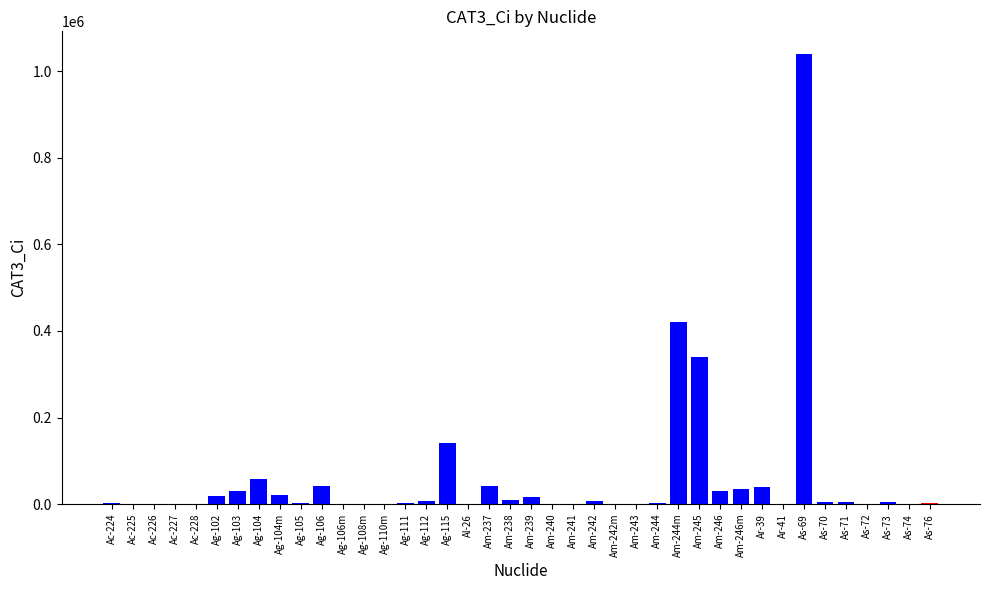

The chart shows a value of 40000.0 at Ar-39. True or false?

True